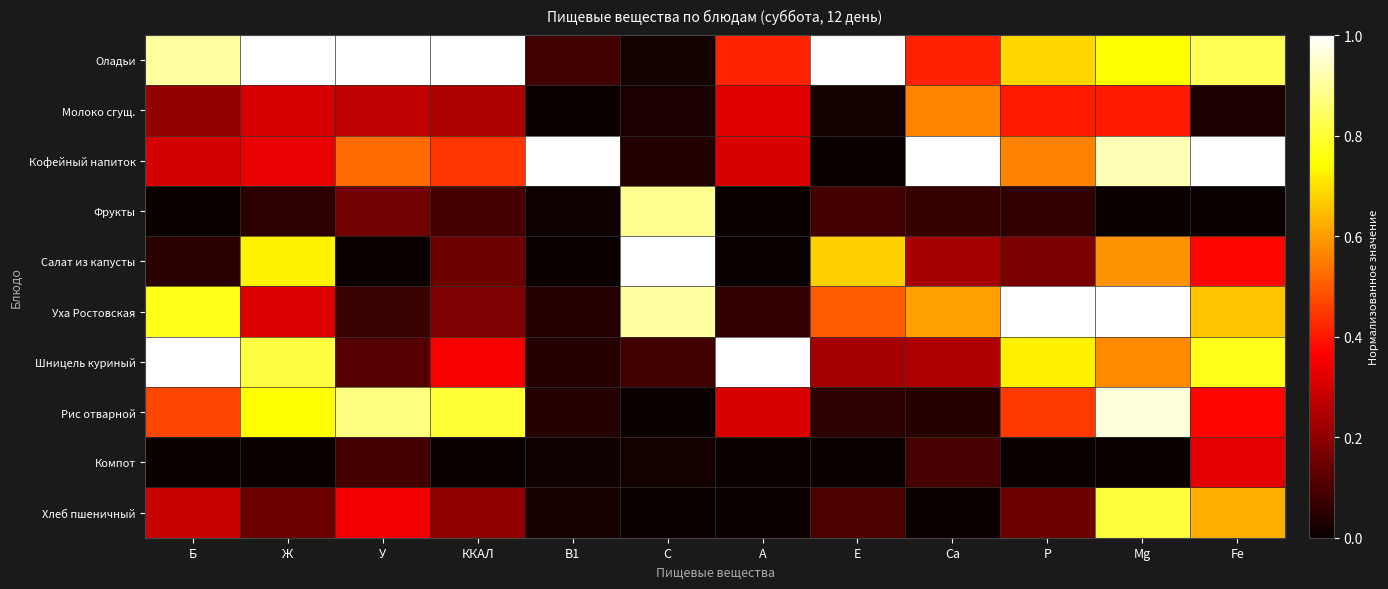

What is the spread (max minus min) of values at Е?

1.0